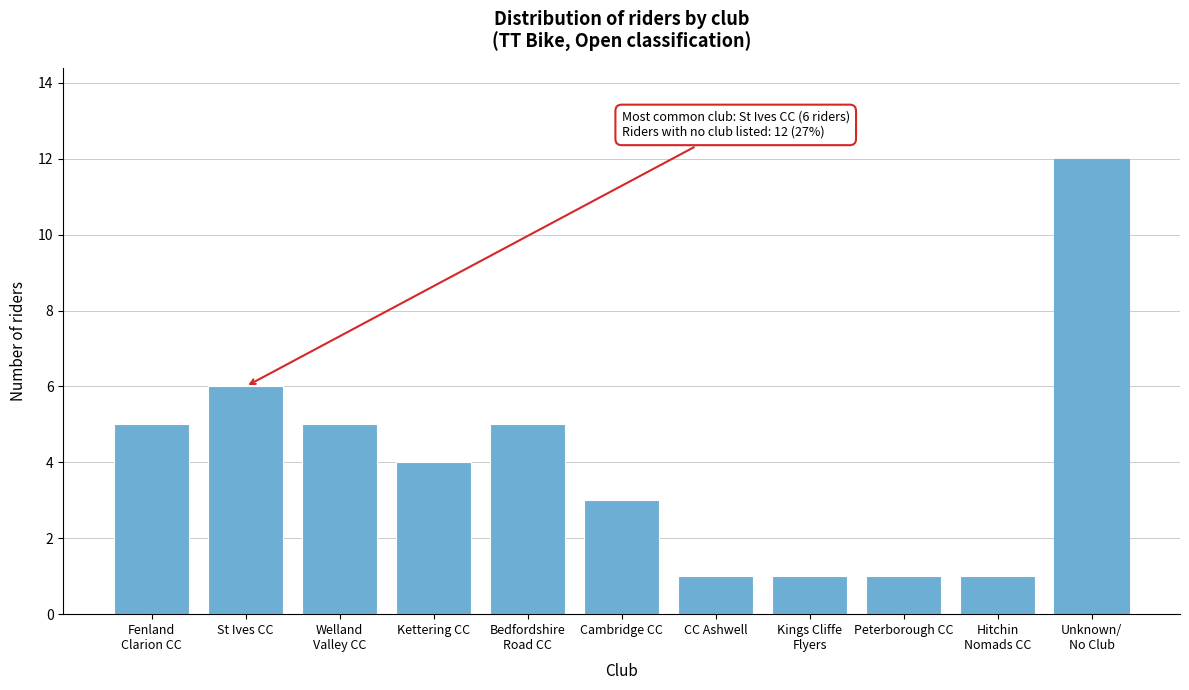

Reading left to right, list all the values displayed in this chart.

5	6	5	4	5	3	1	1	1	1	12